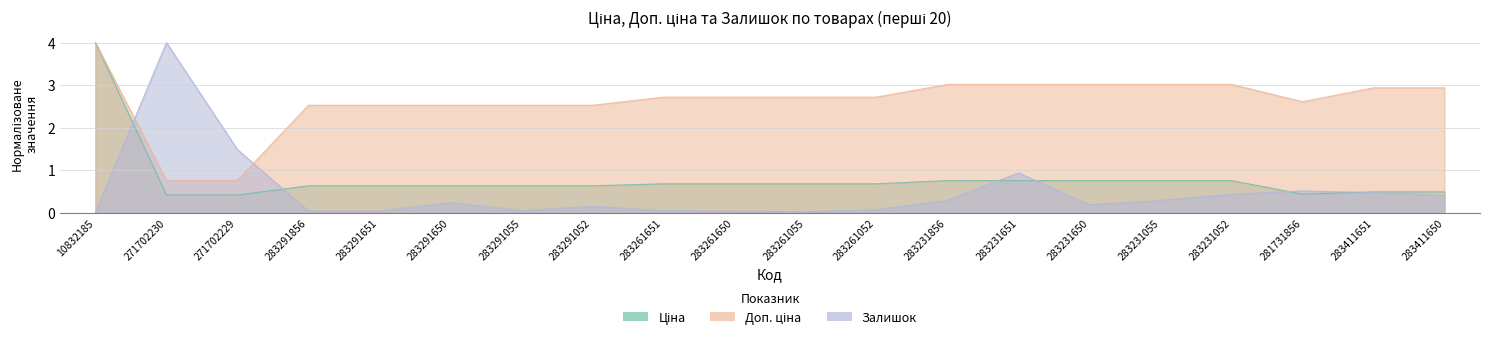

What is the difference between the Ціна values at 283231856 and 283411651?

0.3